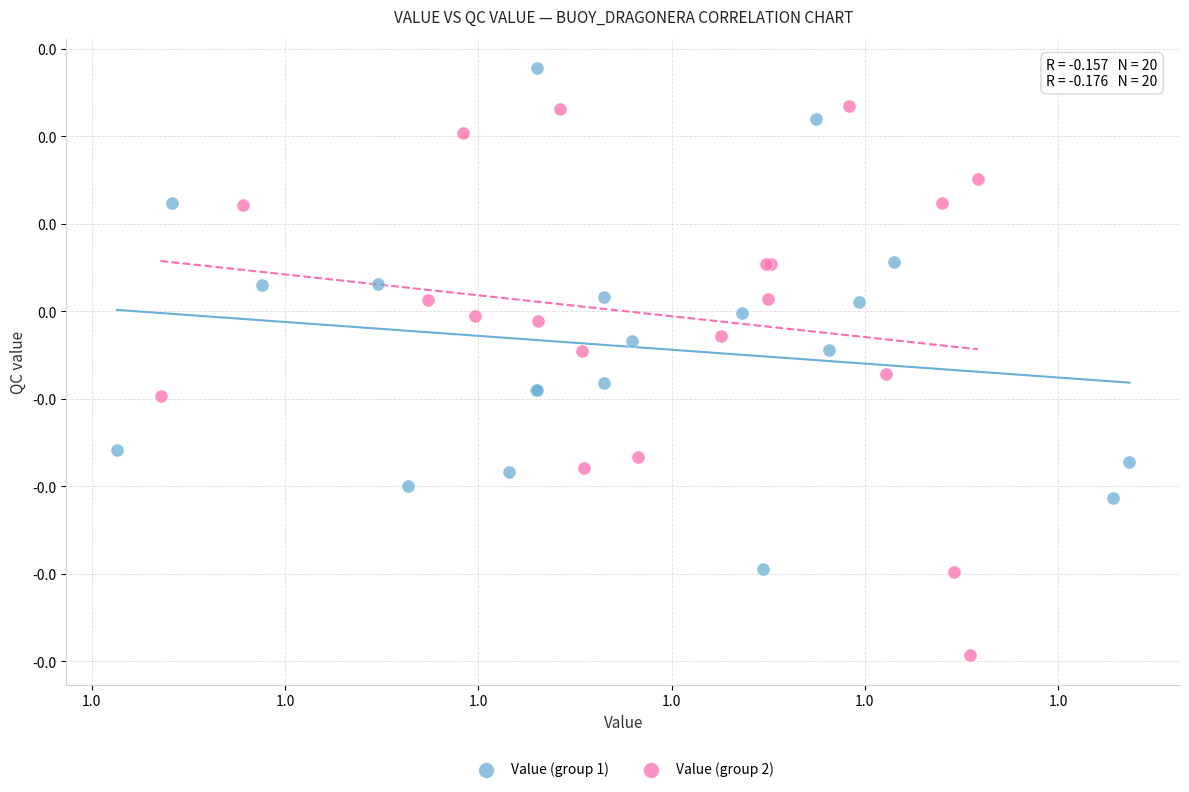

Which series has the largest Y range (max minus min)?

Value (group 2)